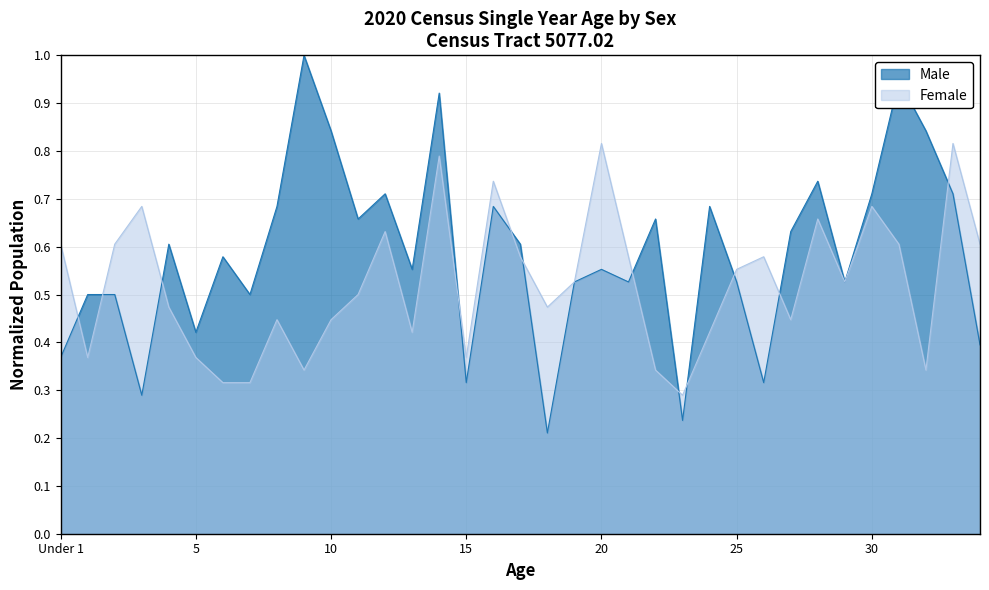

How many lines are shown in the chart?

2